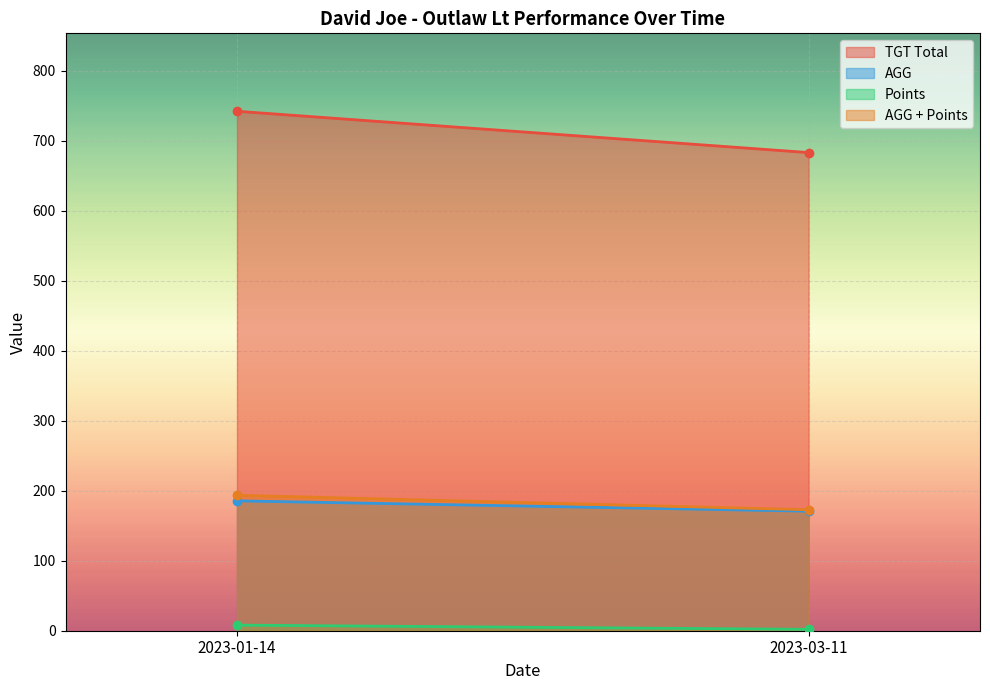

What is the average value of the AGG series?

178.1